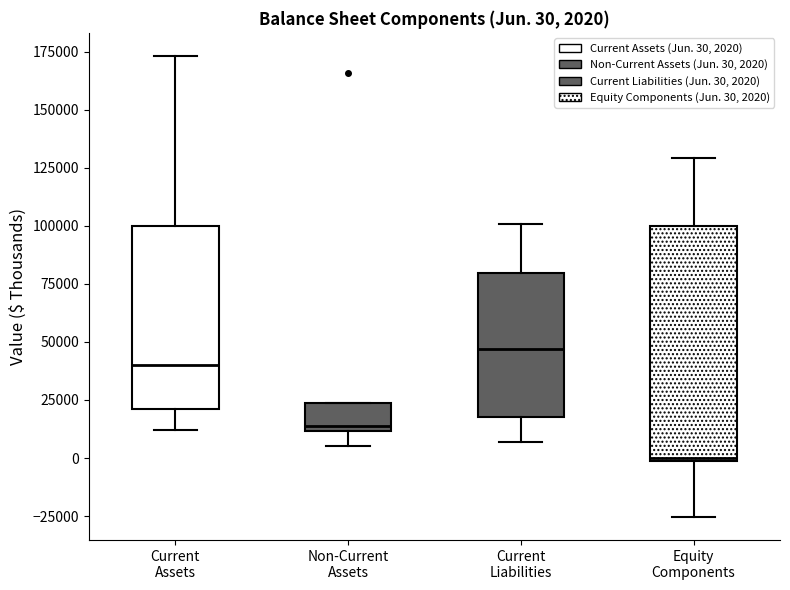

Which box has the highest median line?

Current Liabilities